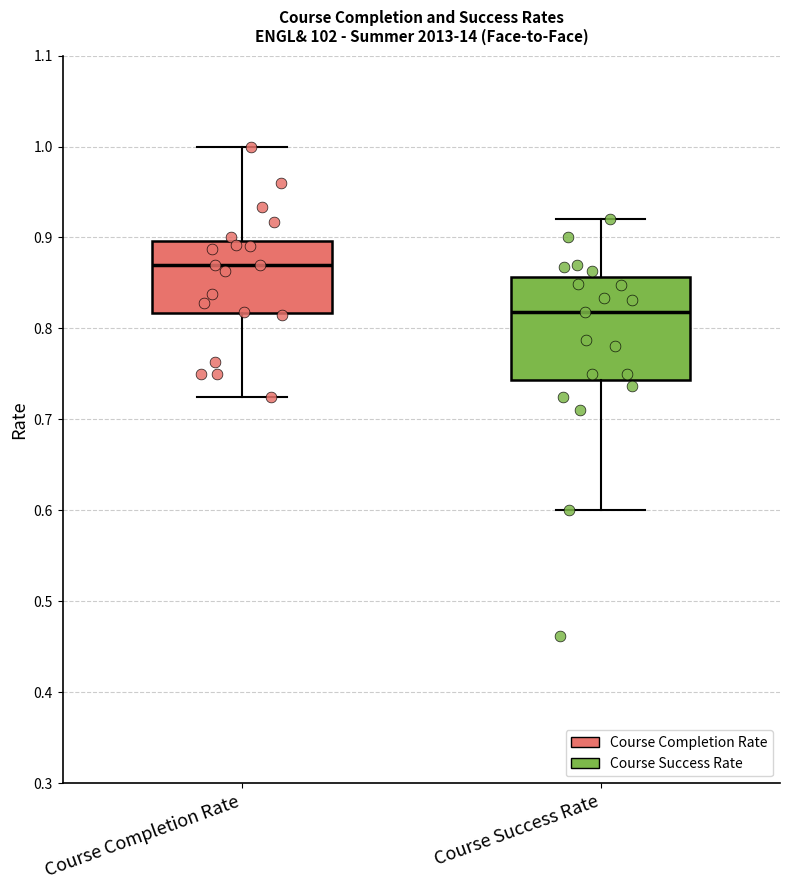

Reading left to right, transcribe this box plot: for each box, give where its median line is, the range the box spans, and where its two whiskers end, as read against the y-axis. The values are not printed on the chart, so give them approximately, as read against the axis.

Course Completion Rate: median 0.87, box 0.82 to 0.90, whiskers 0.72 to 1.00
Course Success Rate: median 0.82, box 0.74 to 0.86, whiskers 0.60 to 0.92